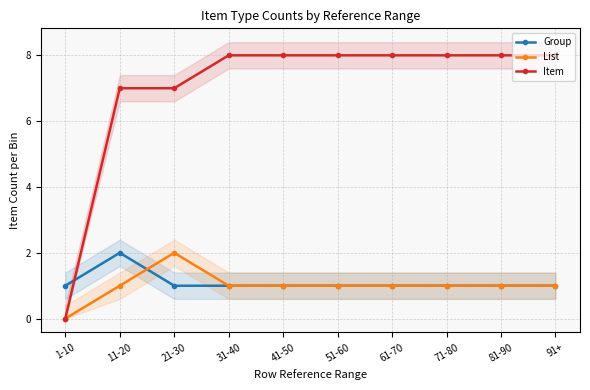

What is the label of the 4th point from the right?

61-70